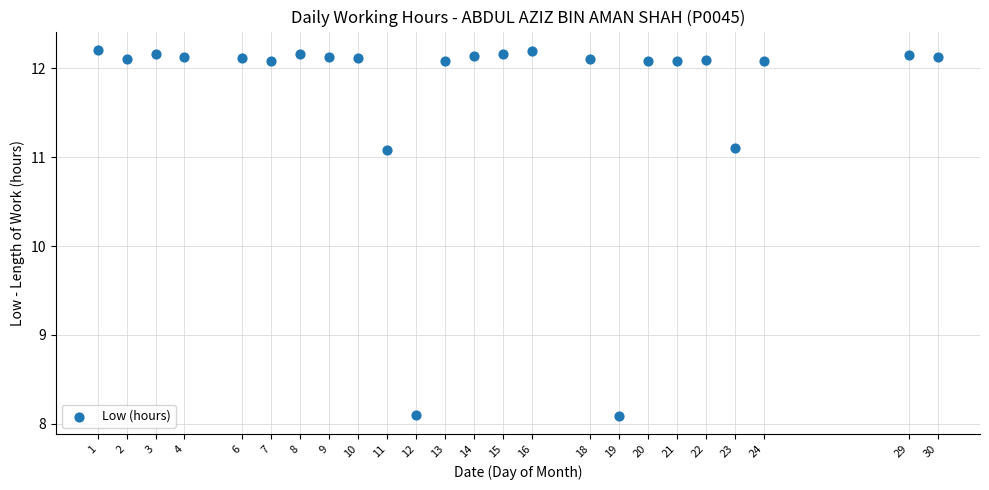

What is the range of Y values (max minus min)?

4.1